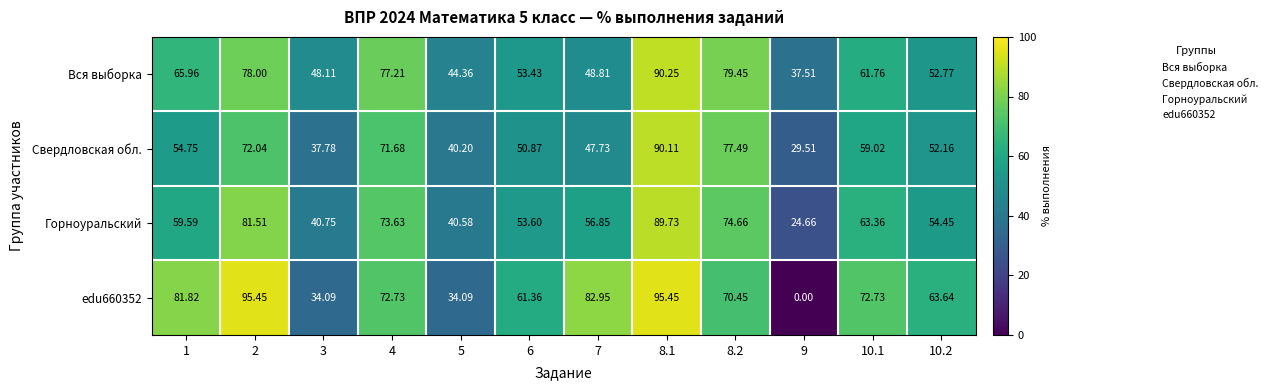

Which series has the largest total across all categories?

edu660352